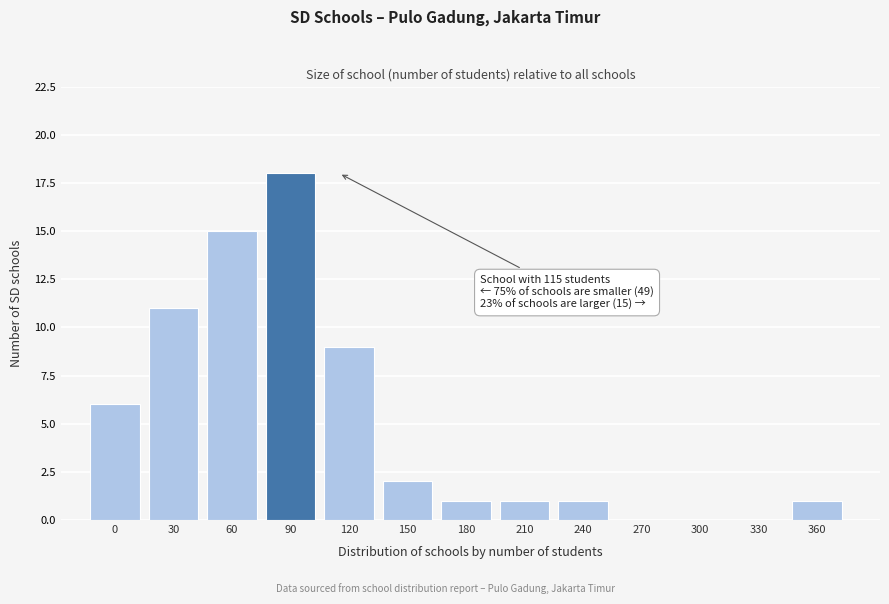

Reading left to right, list all the values displayed in this chart.

0=6	30=11	60=15	90=18	120=9	150=2	180=1	210=1	240=1	270=0	300=0	330=0	360=1